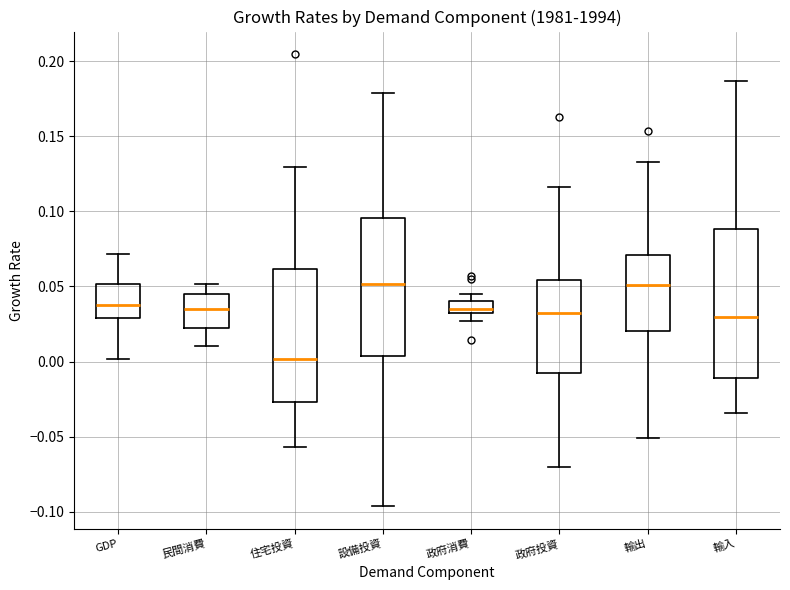

Reading left to right, transcribe this box plot: for each box, give where its median line is, the range the box spans, and where its two whiskers end, as read against the y-axis. The values are not printed on the chart, so give them approximately, as read against the axis.

GDP: median 0.035, box 0.030 to 0.050, whiskers 0.000 to 0.070
民間消費: median 0.035, box 0.020 to 0.045, whiskers 0.010 to 0.050
住宅投資: median 0.000, box -0.025 to 0.060, whiskers -0.055 to 0.130
設備投資: median 0.050, box 0.005 to 0.095, whiskers -0.095 to 0.180
政府消費: median 0.035, box 0.030 to 0.040, whiskers 0.025 to 0.045
政府投資: median 0.030, box -0.010 to 0.055, whiskers -0.070 to 0.115
輸出: median 0.050, box 0.020 to 0.070, whiskers -0.050 to 0.135
輸入: median 0.030, box -0.010 to 0.090, whiskers -0.035 to 0.185